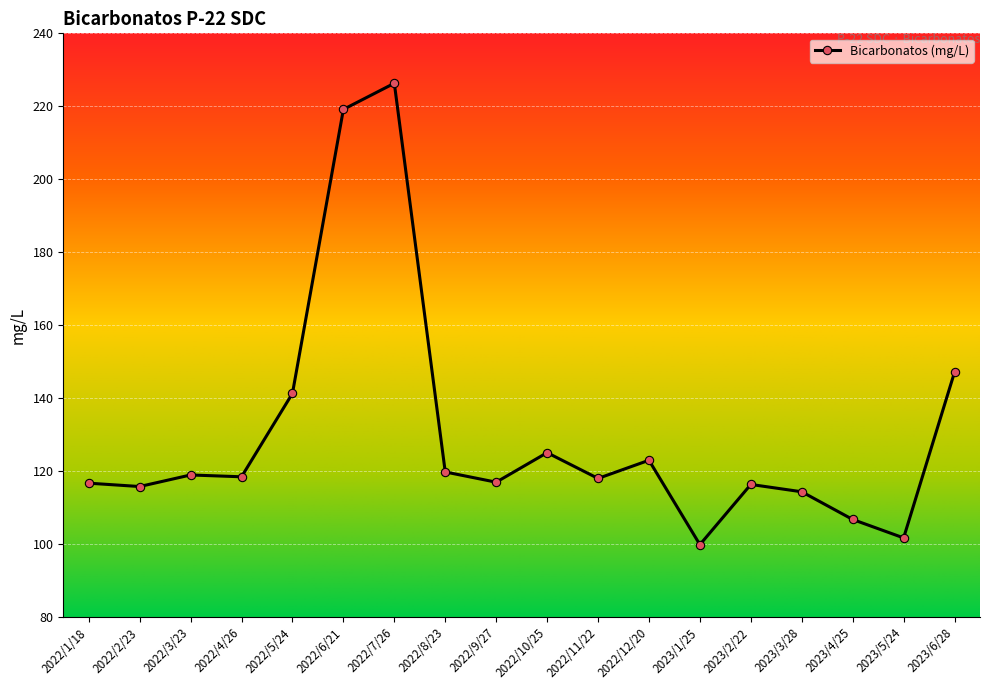

Between 2022/1/18 and 2022/12/20, which is larger?

2022/12/20